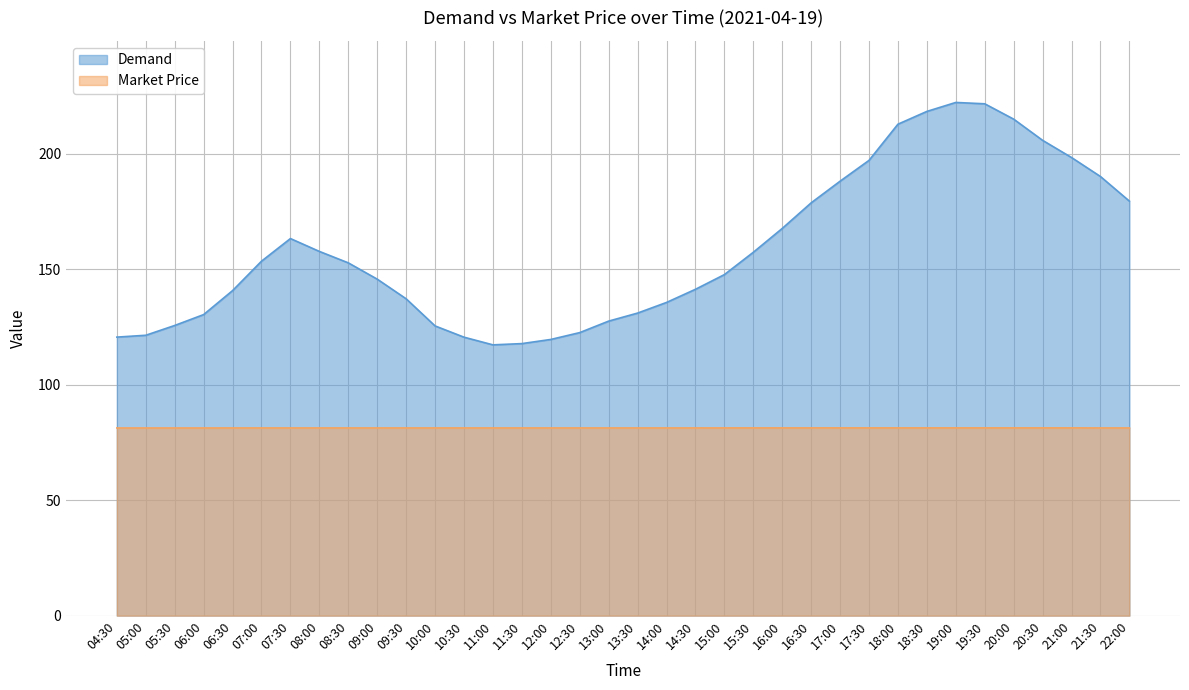

At which label does Demand reach its minimum?

11:00